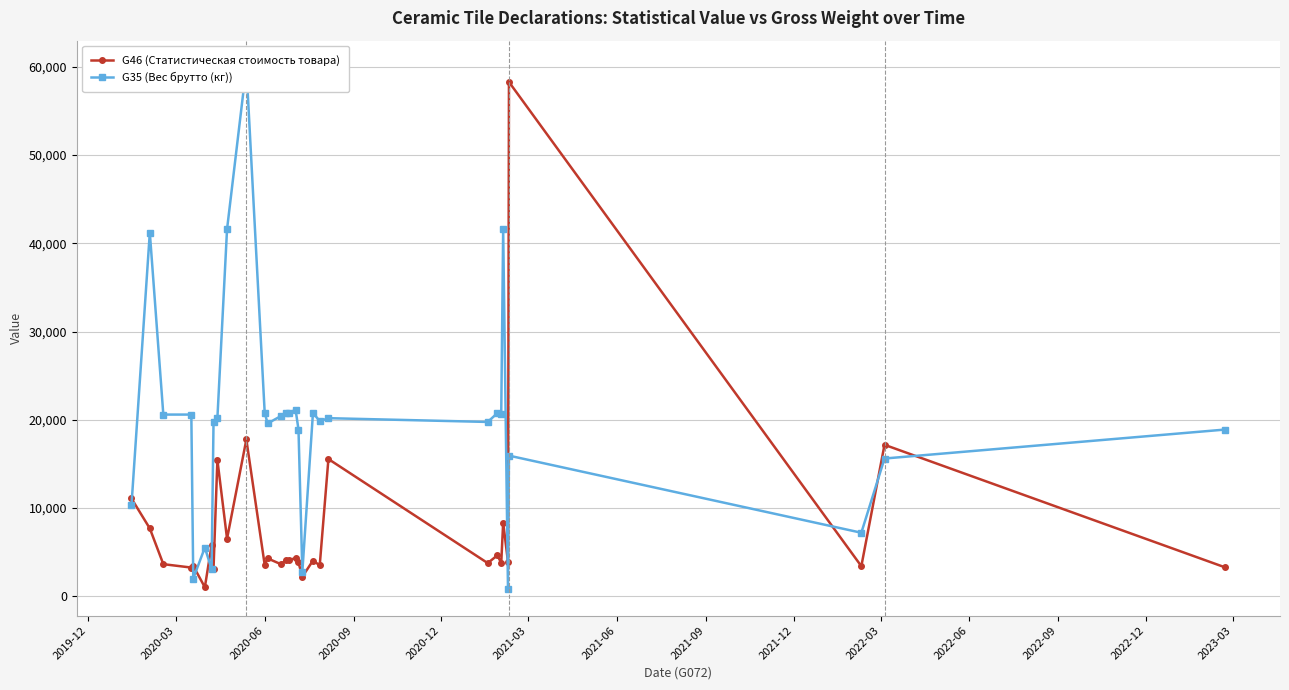

What is the value of the G46 (Статистическая стоимость товара) point at the 21st from the left?

3512.6